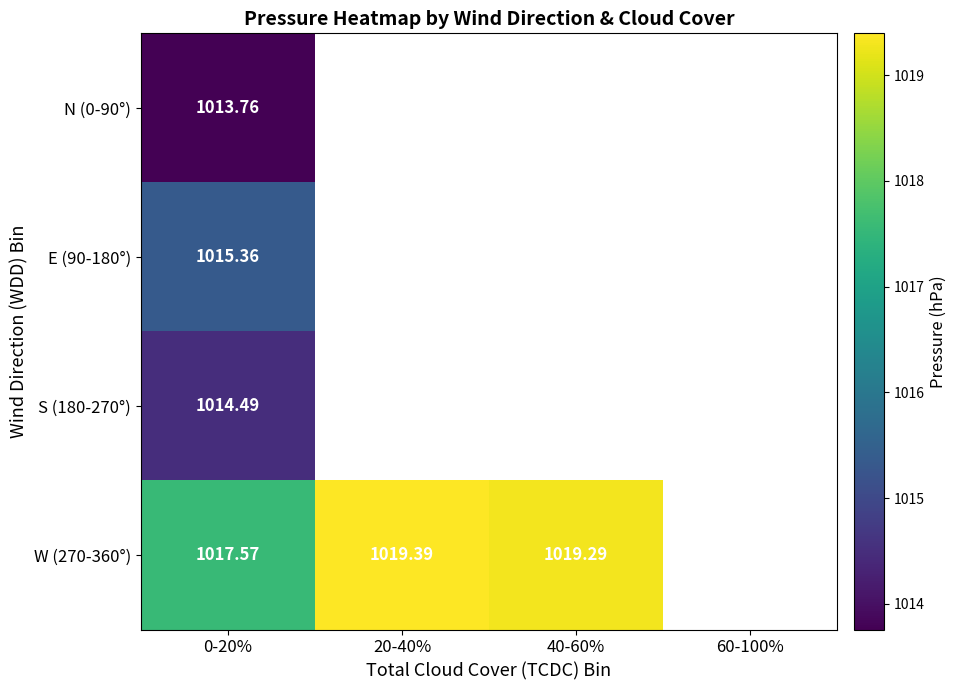

What is the lowest value of the N (0-90°) series?

1013.8